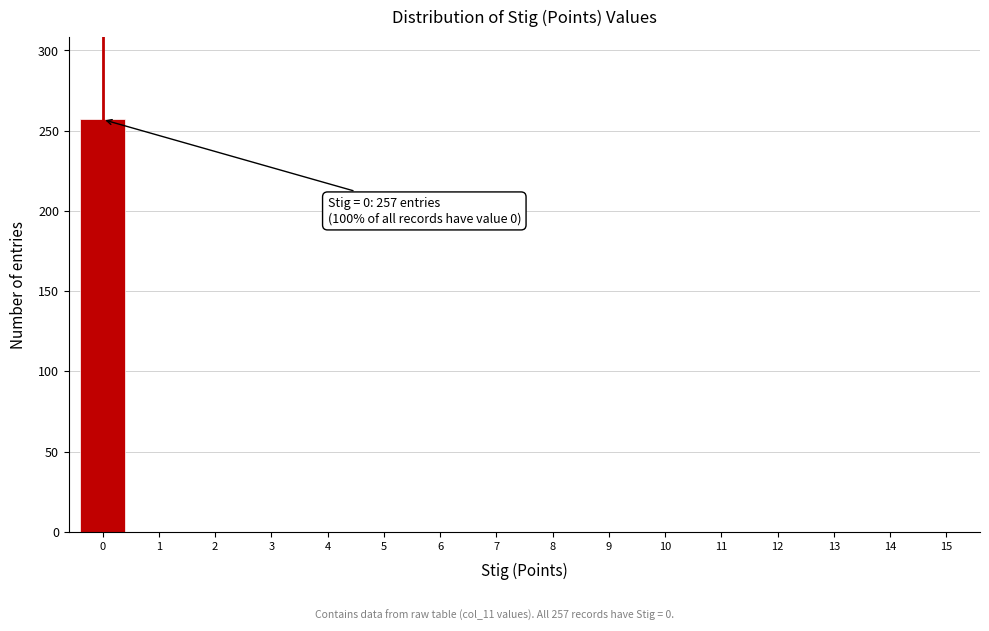

Reading right to left, transcribe all the data shown in this chart.

15=0	14=0	13=0	12=0	11=0	10=0	9=0	8=0	7=0	6=0	5=0	4=0	3=0	2=0	1=0	0=257